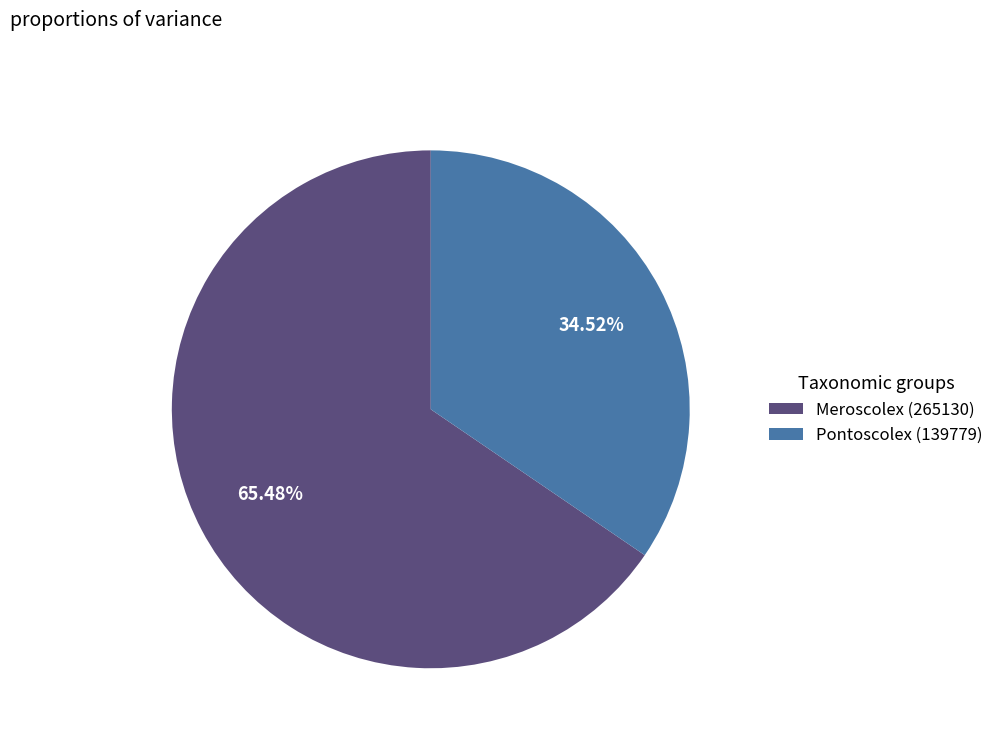

What is the largest slice in the pie chart?

Meroscolex (265130)